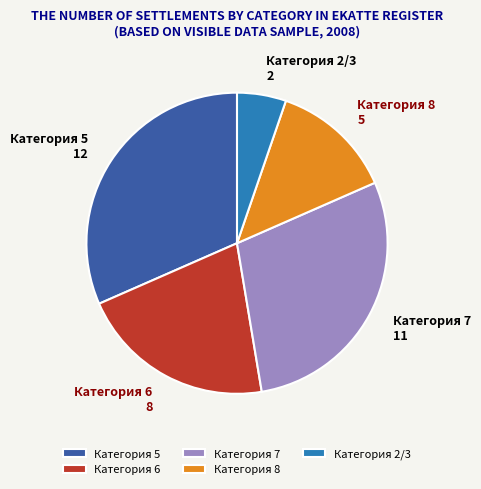

Rank the categories by value from highest to lowest.

Категория 5, Категория 7, Категория 6, Категория 8, Категория 2/3